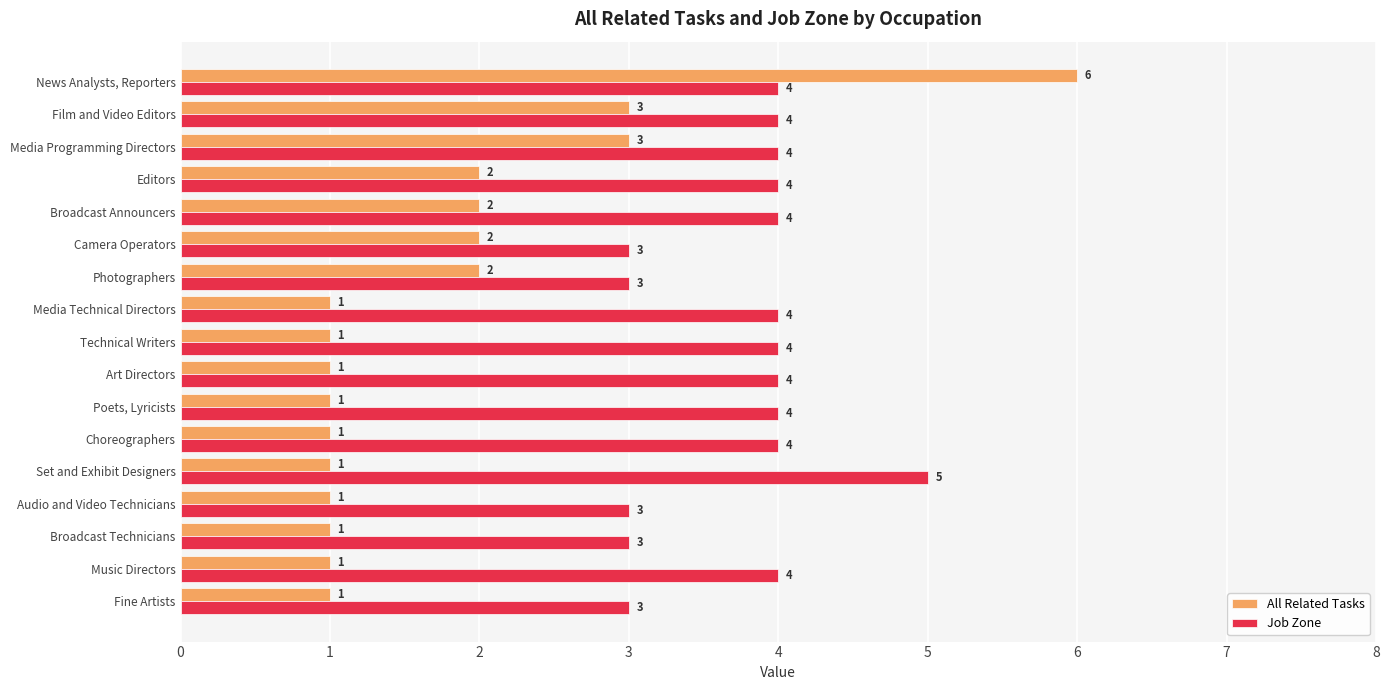

Between Editors and Music Directors, which series saw the biggest shift?

All Related Tasks